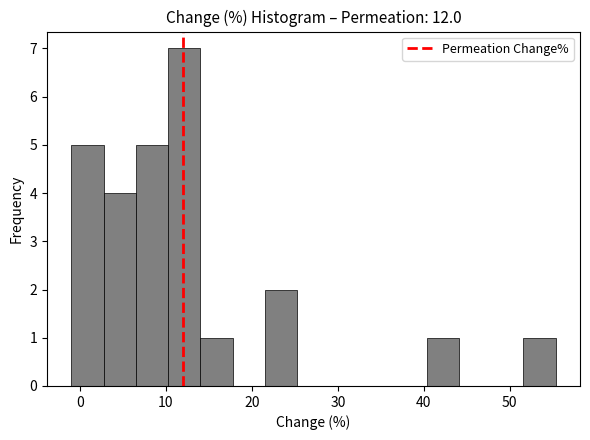

Read against the x-axis, roughly where is the centre of the tallest bar?

12